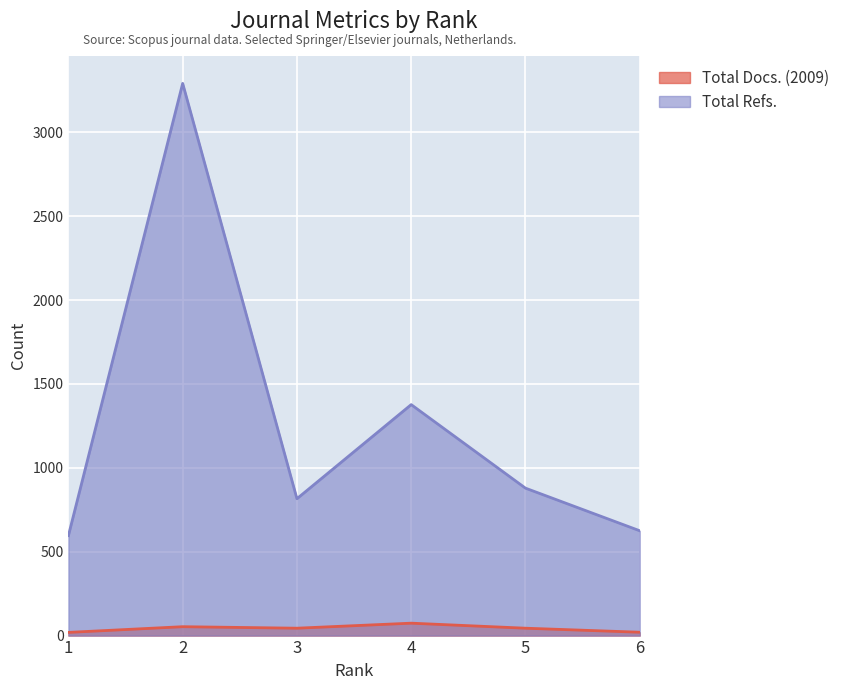

True or false: Total Refs. and Total Docs. (2009) intersect in this chart.

False